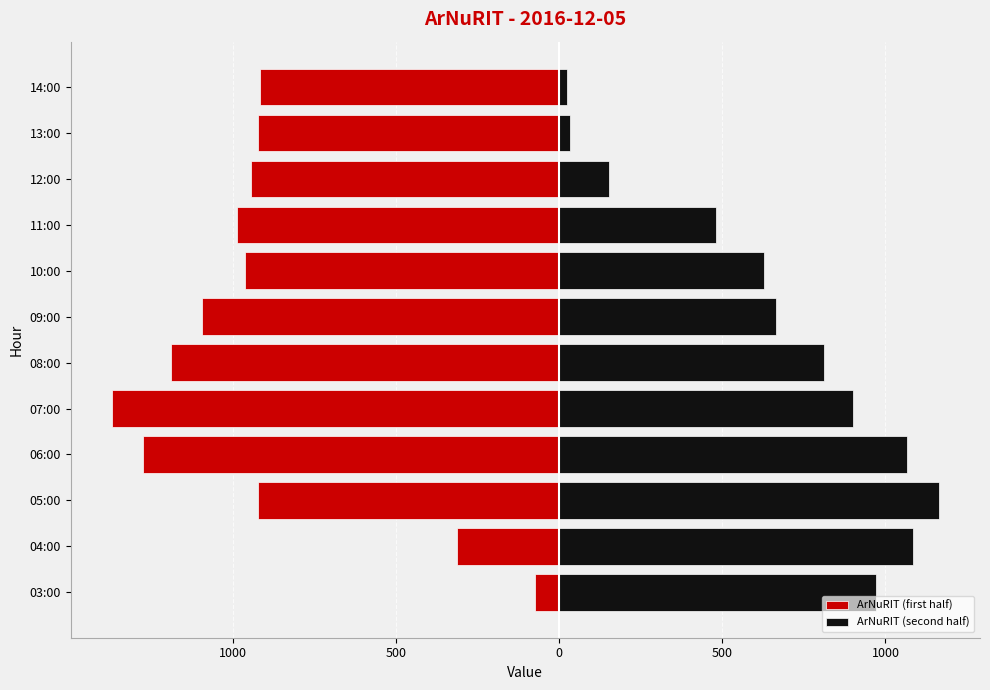

Is it true that ArNuRIT (first half) equals -2222 at 06:00?

False